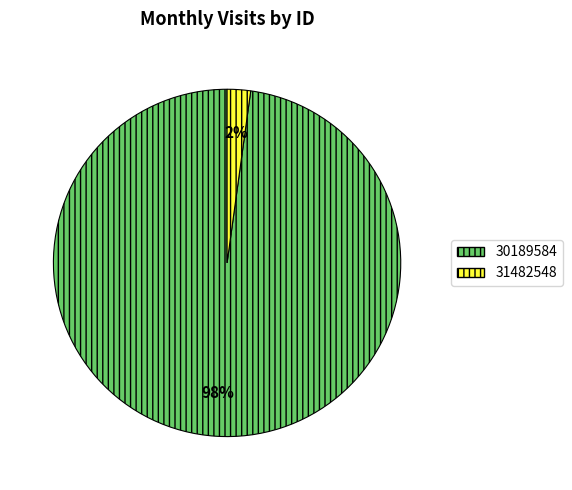

Which has a higher value, 30189584 or 31482548?

30189584